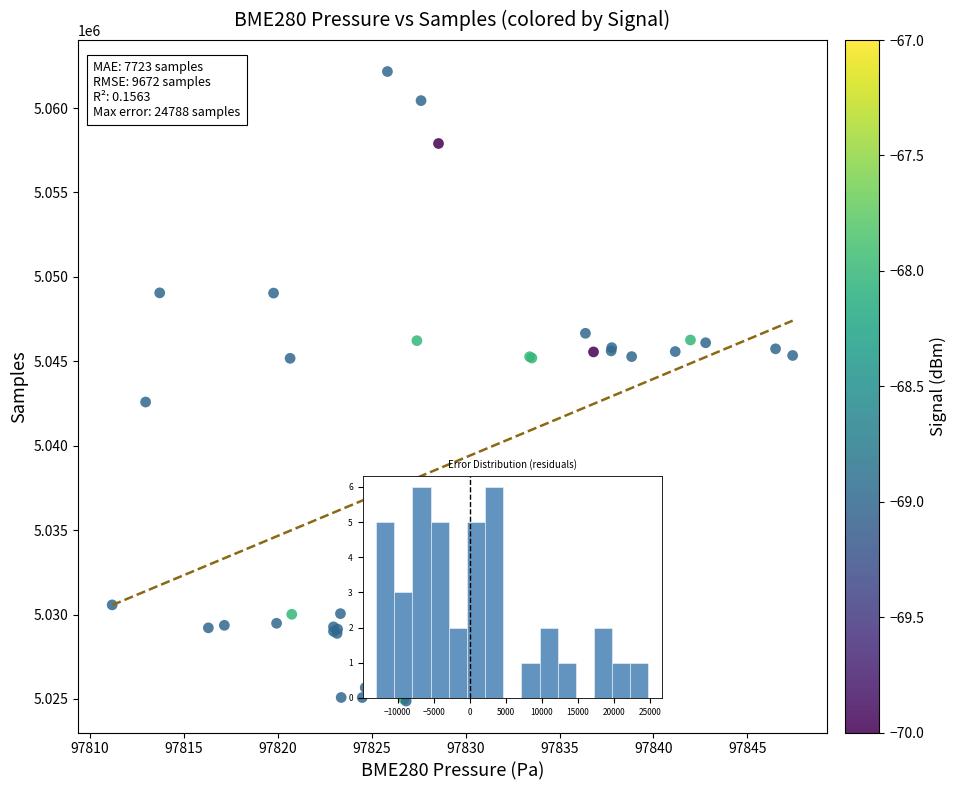

What Y value in the scatter plot is closest to 5043520?

5042588